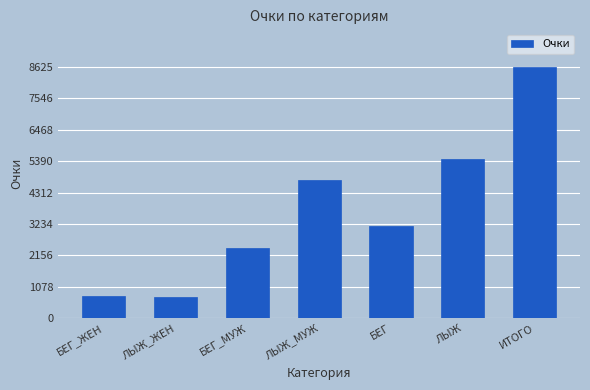

What is the minimum value shown in the chart?

732